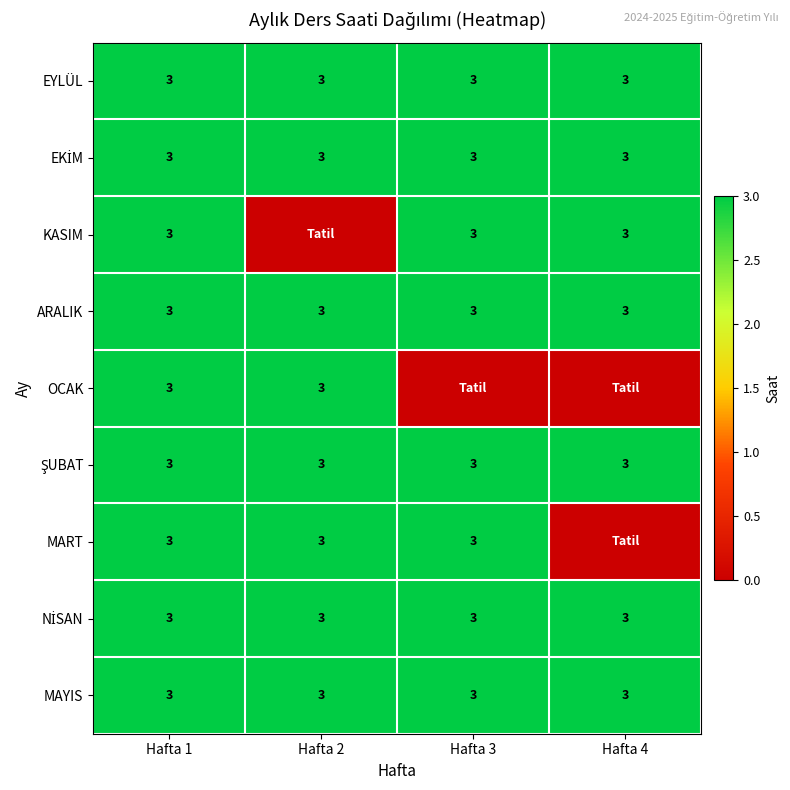

The value of MART at Hafta 2 is 3. True or false?

True